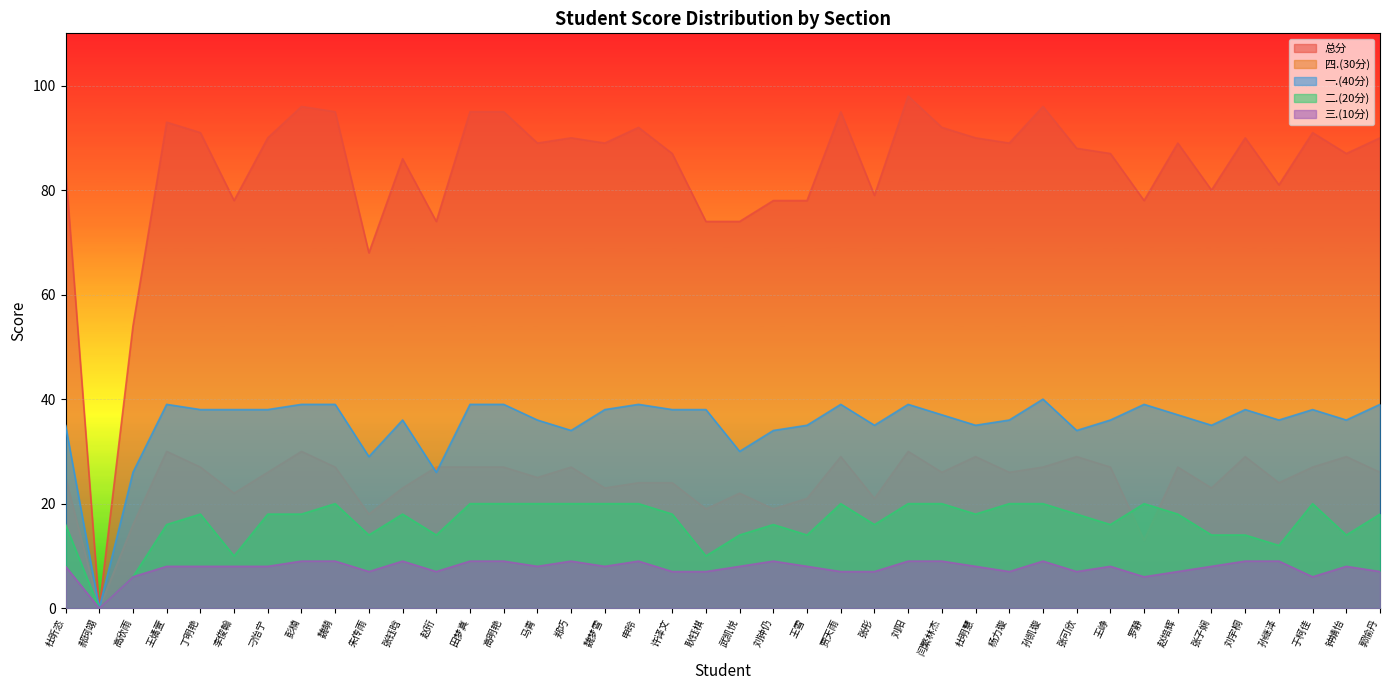

How many interior local peaks does the 总分 series have?

11